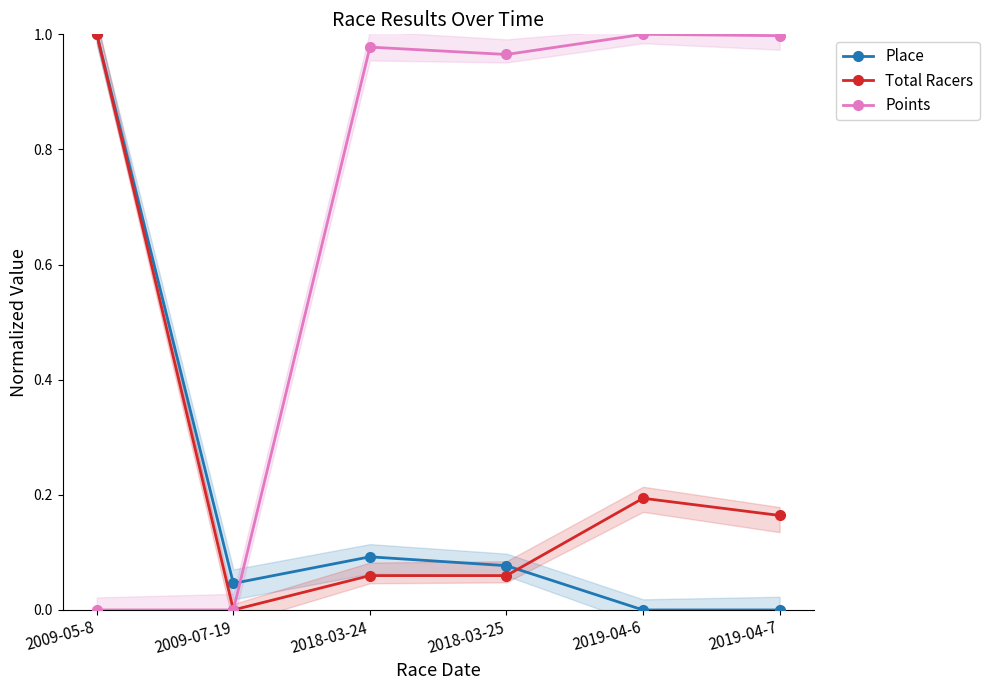

Is the value of Total Racers at 2009-05-8 greater than the value of Points at 2019-04-7?

Yes